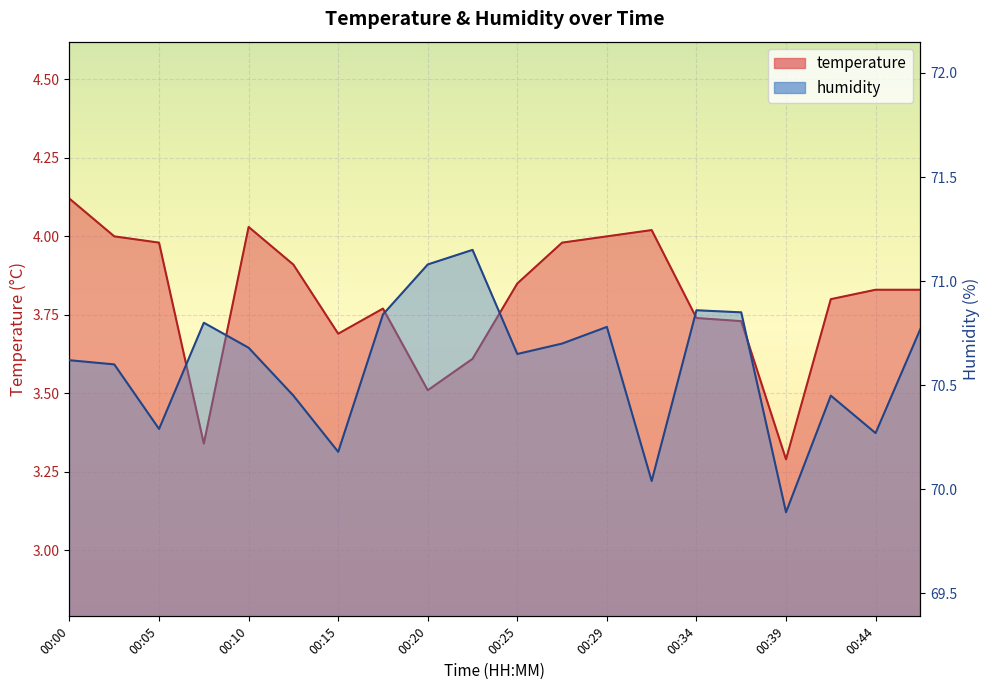

True or false: humidity and temperature cross at least once.

False